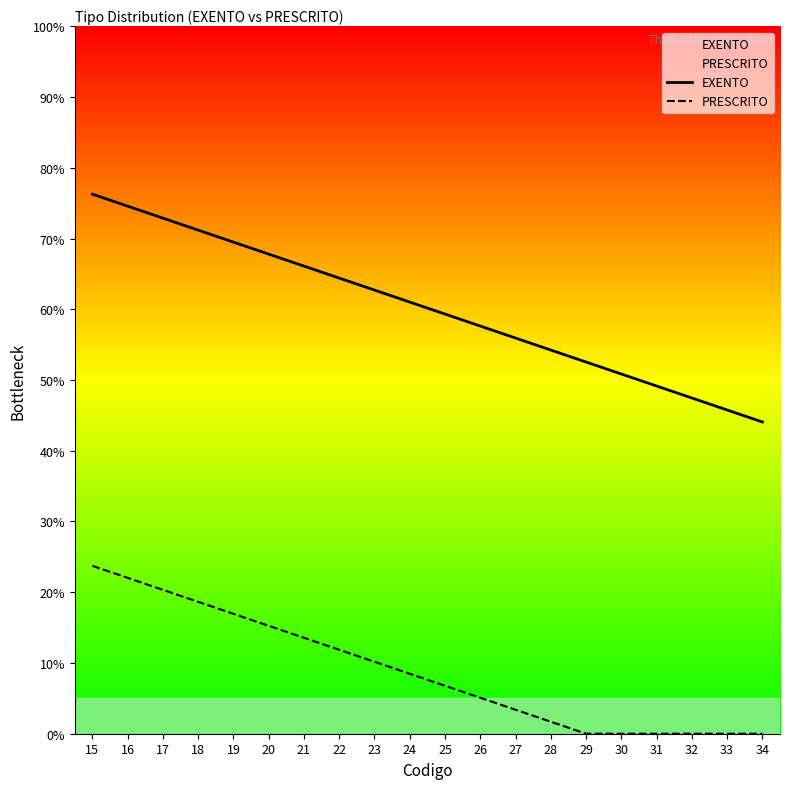

True or false: EXENTO and PRESCRITO cross at least once.

False